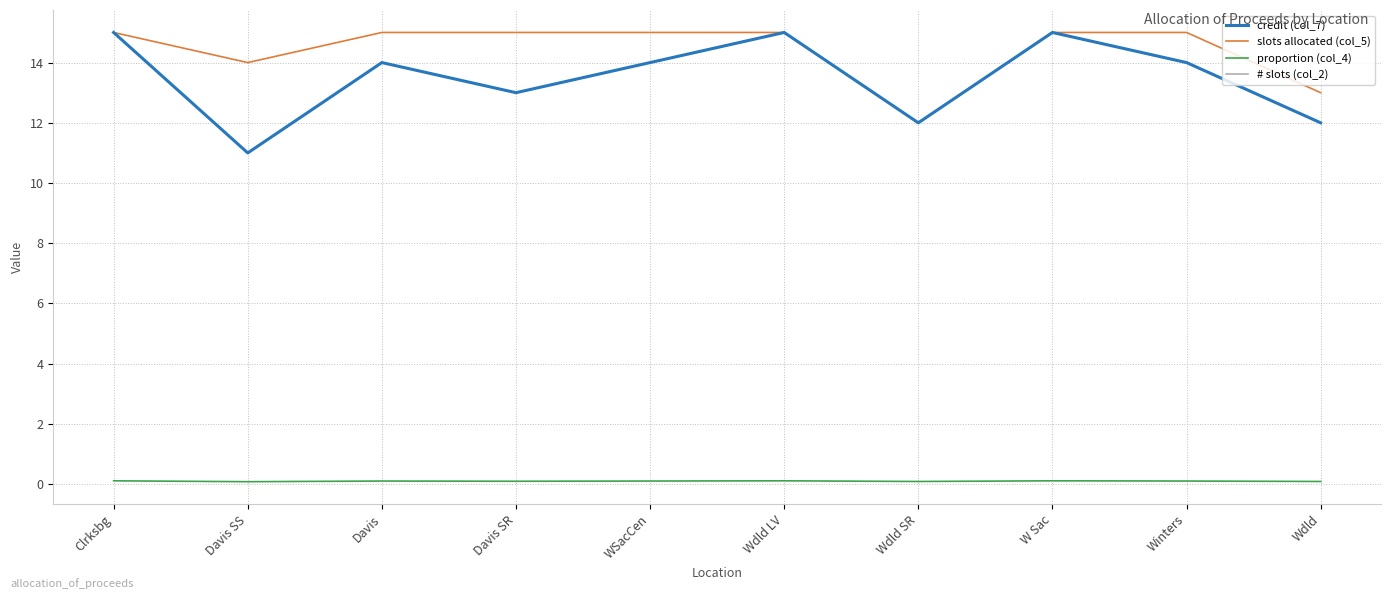

How many interior local peaks does the credit (col_7) series have?

3